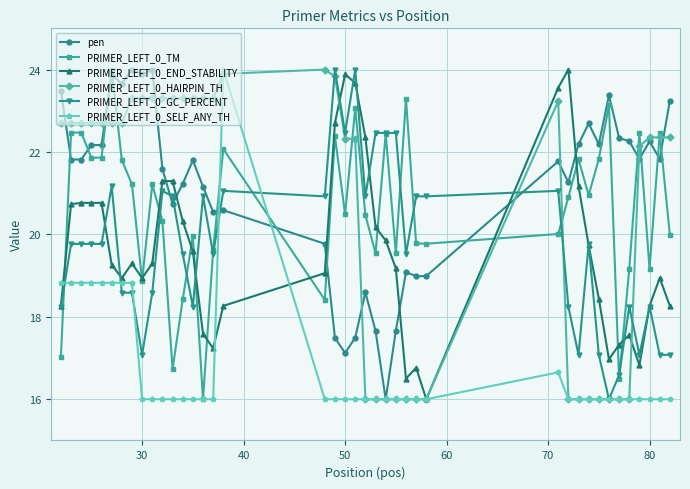

What is the maximum value for pen?

24.0